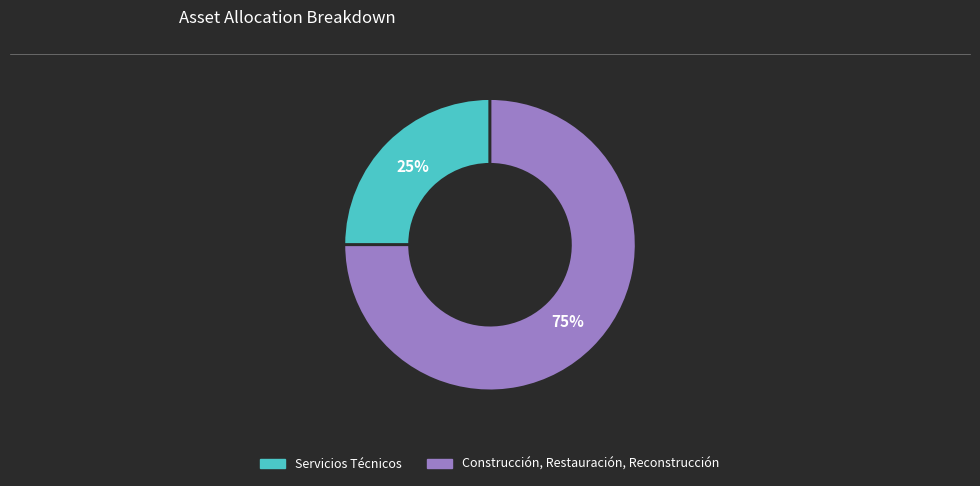

How many slices are in this pie chart?

2